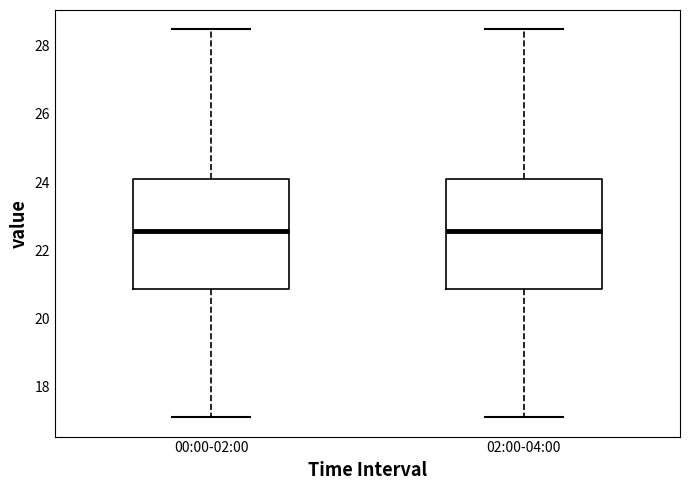

Reading left to right, transcribe this box plot: for each box, give where its median line is, the range the box spans, and where its two whiskers end, as read against the y-axis. The values are not printed on the chart, so give them approximately, as read against the axis.

00:00-02:00: median 22.6, box 20.8 to 24.0, whiskers 17.2 to 28.4
02:00-04:00: median 22.6, box 20.8 to 24.0, whiskers 17.2 to 28.4